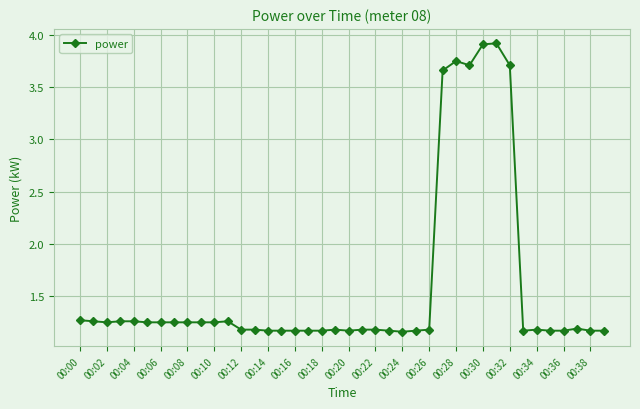

What is the greatest value displayed?

3.9